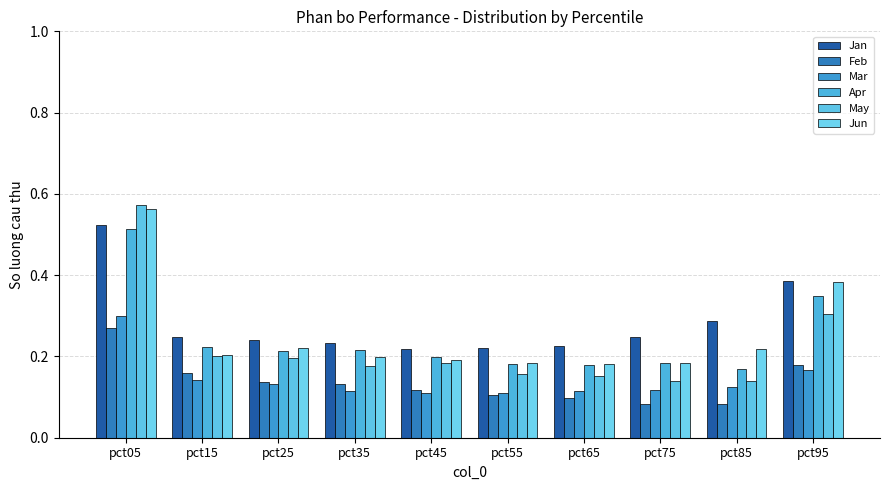

What are all the series names shown in the legend?

Jan, Feb, Mar, Apr, May, Jun